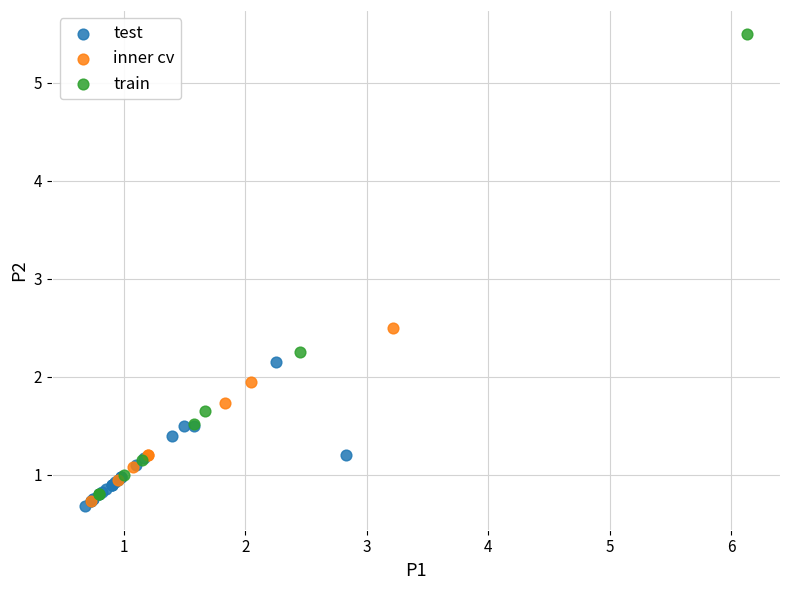

Which series has the widest spread of Y values?

train